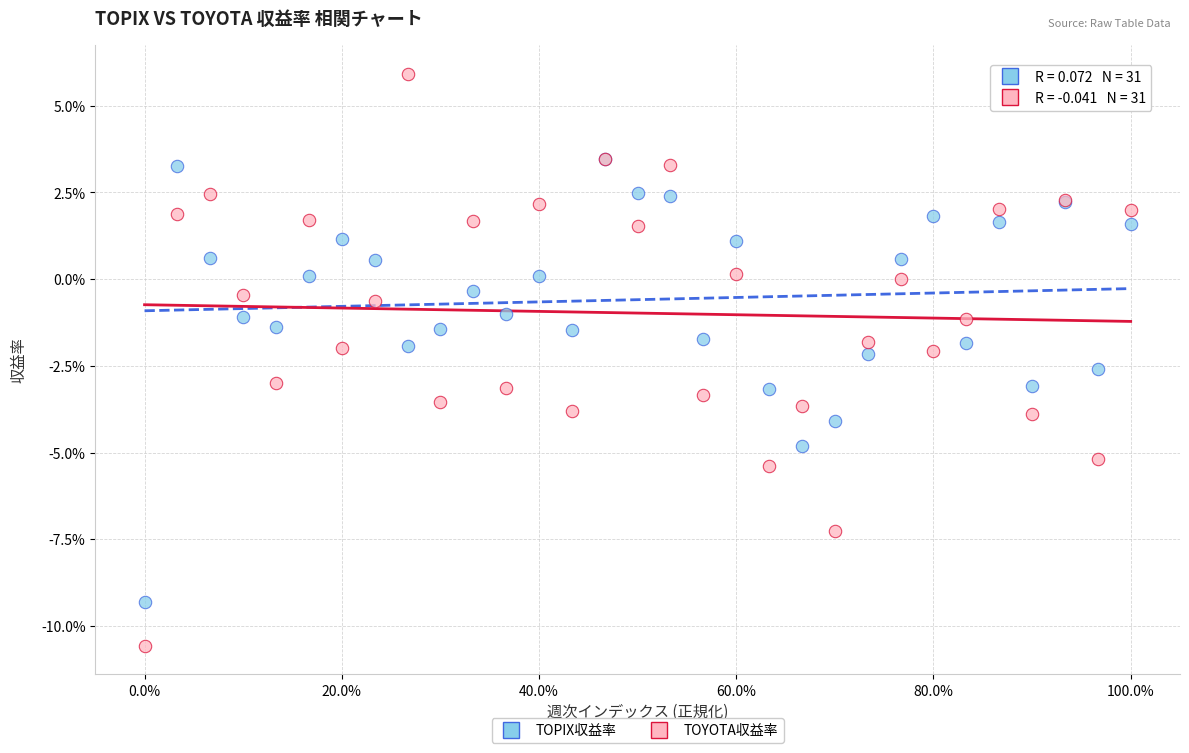

Which series reaches the maximum Y coordinate?

TOYOTA収益率